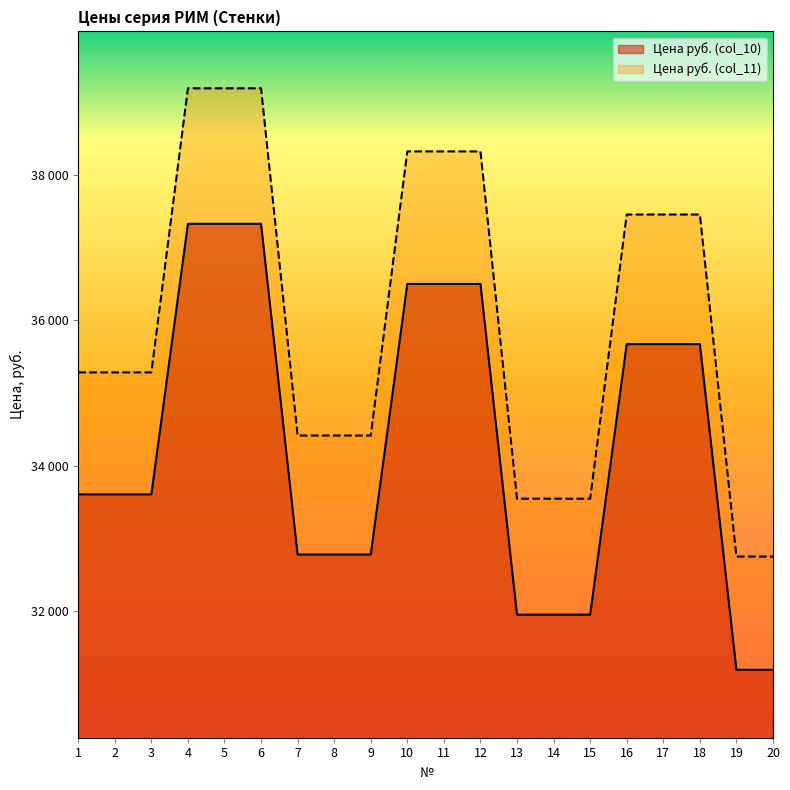

Does the chart display data point markers on the line(s)?

No